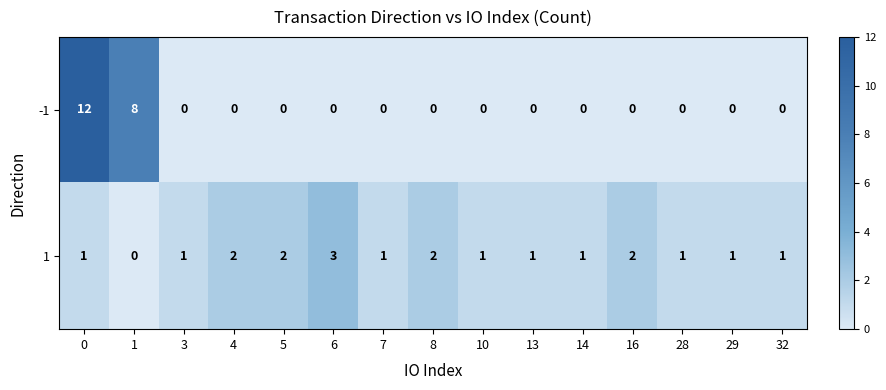

Rank the series by their maximum value, from lowest to highest.

1, -1